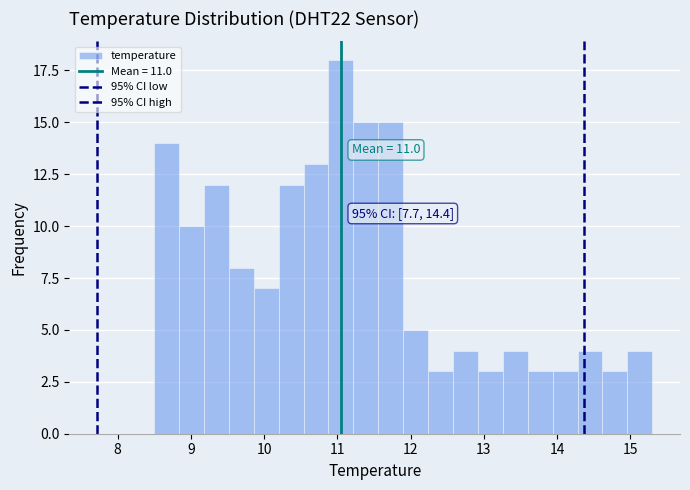

Around what value on the x-axis is the tallest bar? Give the approximate position of its centre, as read against the axis.

11.1